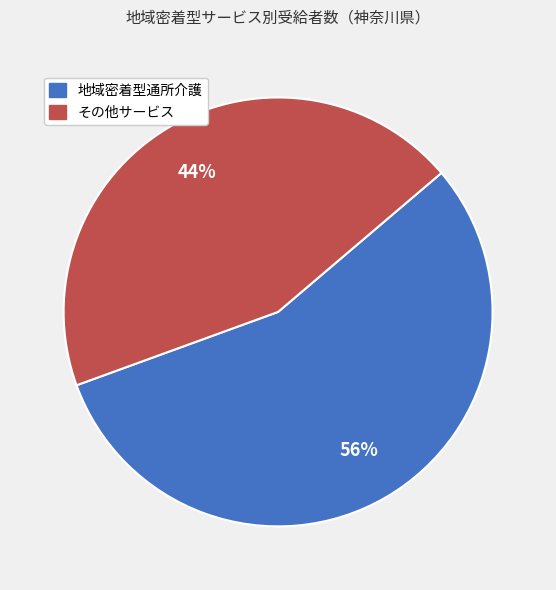

To the nearest percent, what is the average slice percentage?

50%